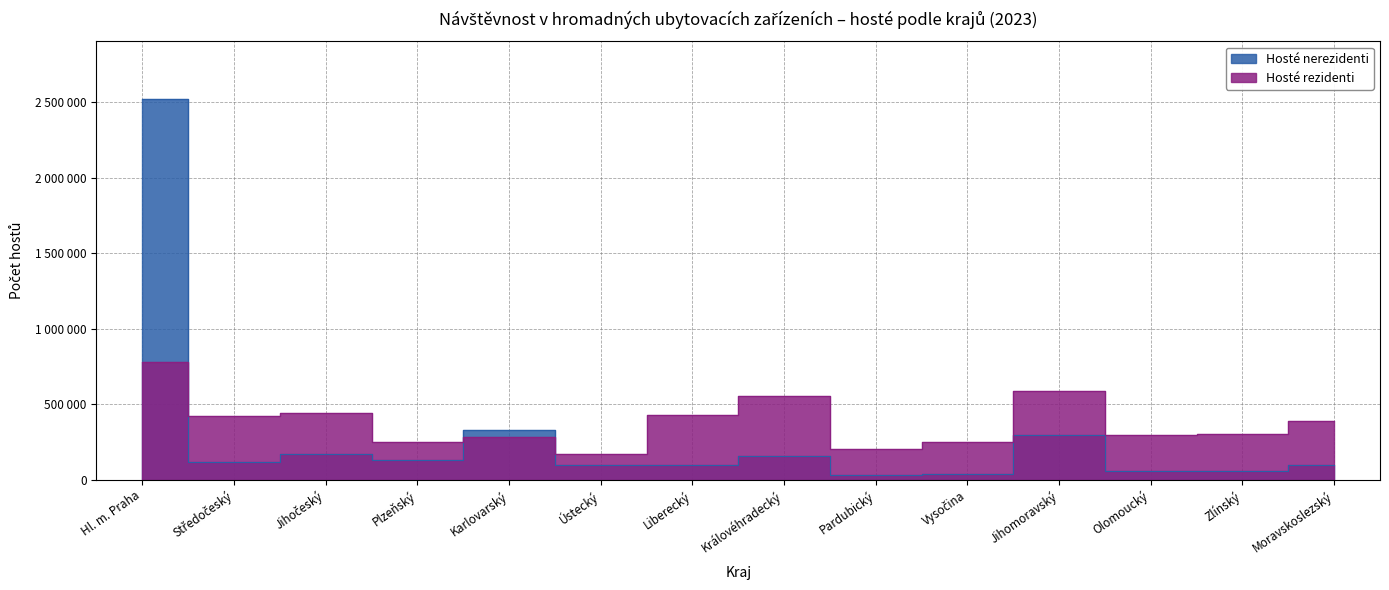

What is the value of the Hosté nerezidenti point at the 9th from the left?

30729